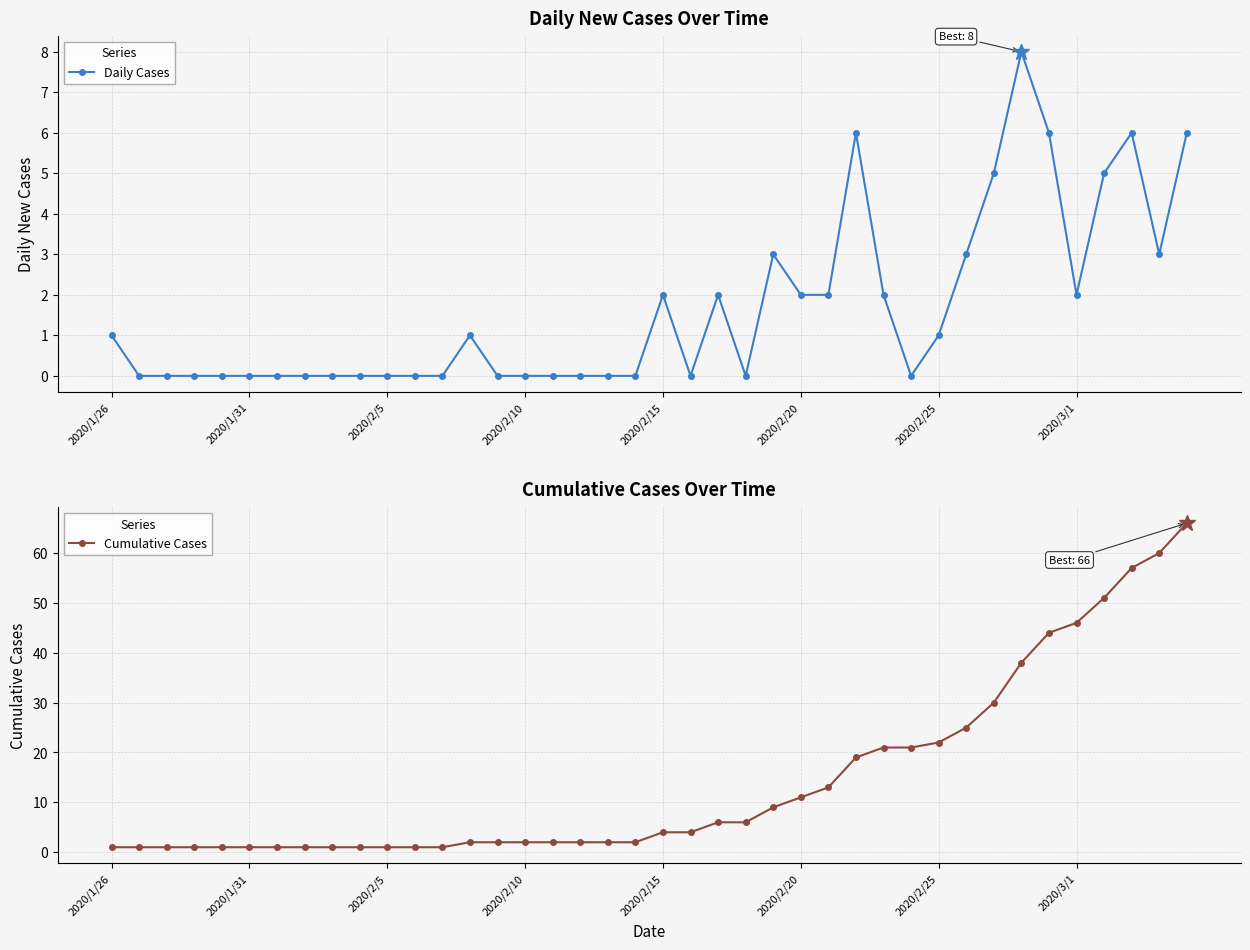

Is it true that Cumulative Cases equals 51 at 36?

True